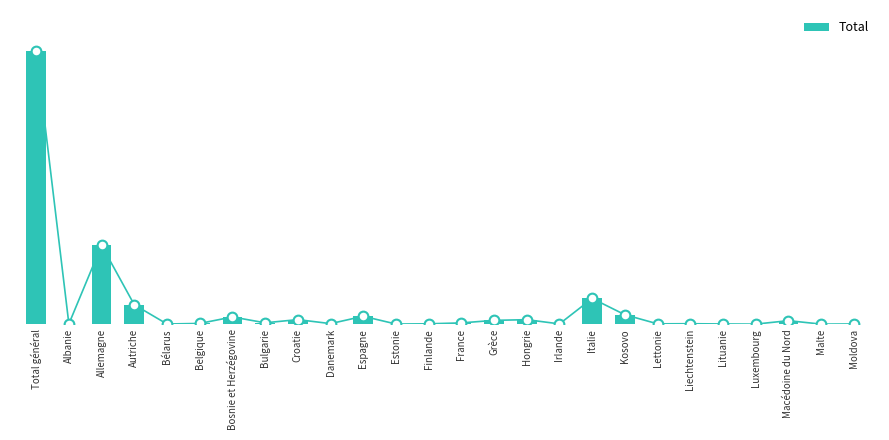

The chart shows a value of 41 at France. True or false?

True